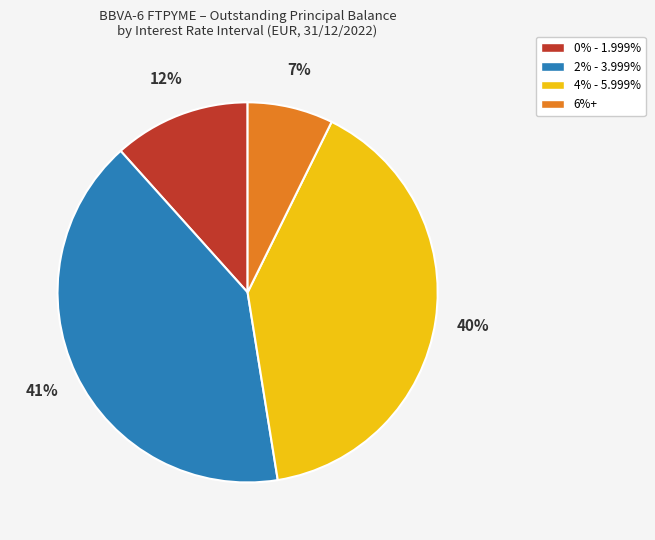

Approximately how many times larger is the value at 2% - 3.999% compared to 4% - 5.999%?

1.0